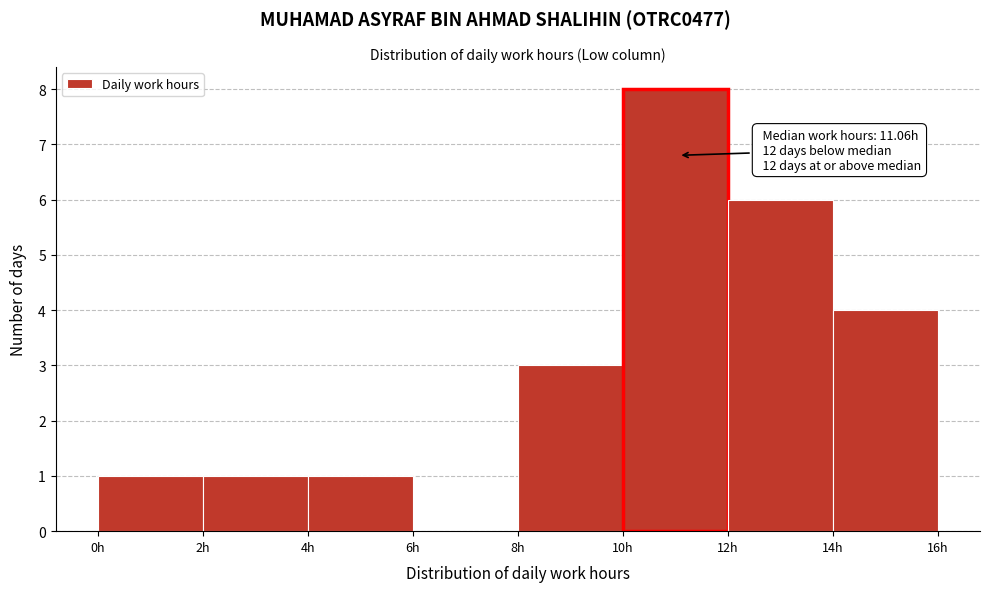

Over which range of the x-axis is the bar tallest?

10 to 12